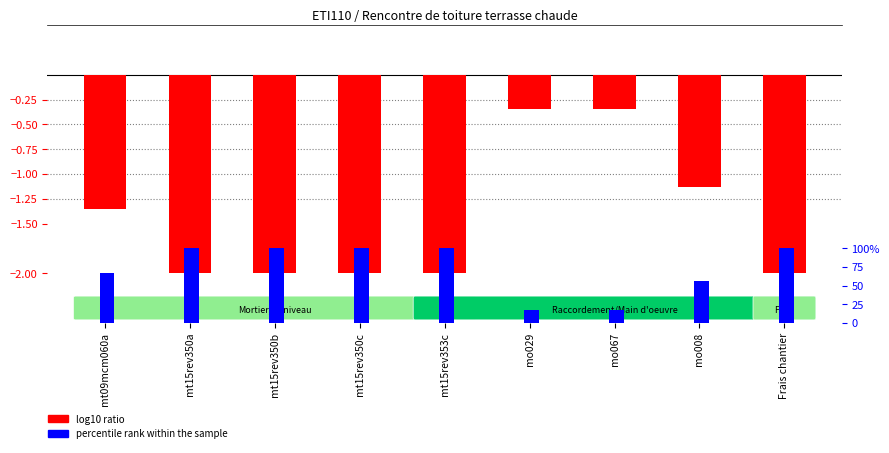

What is the sum of all percentile rank within the sample values?

6.6